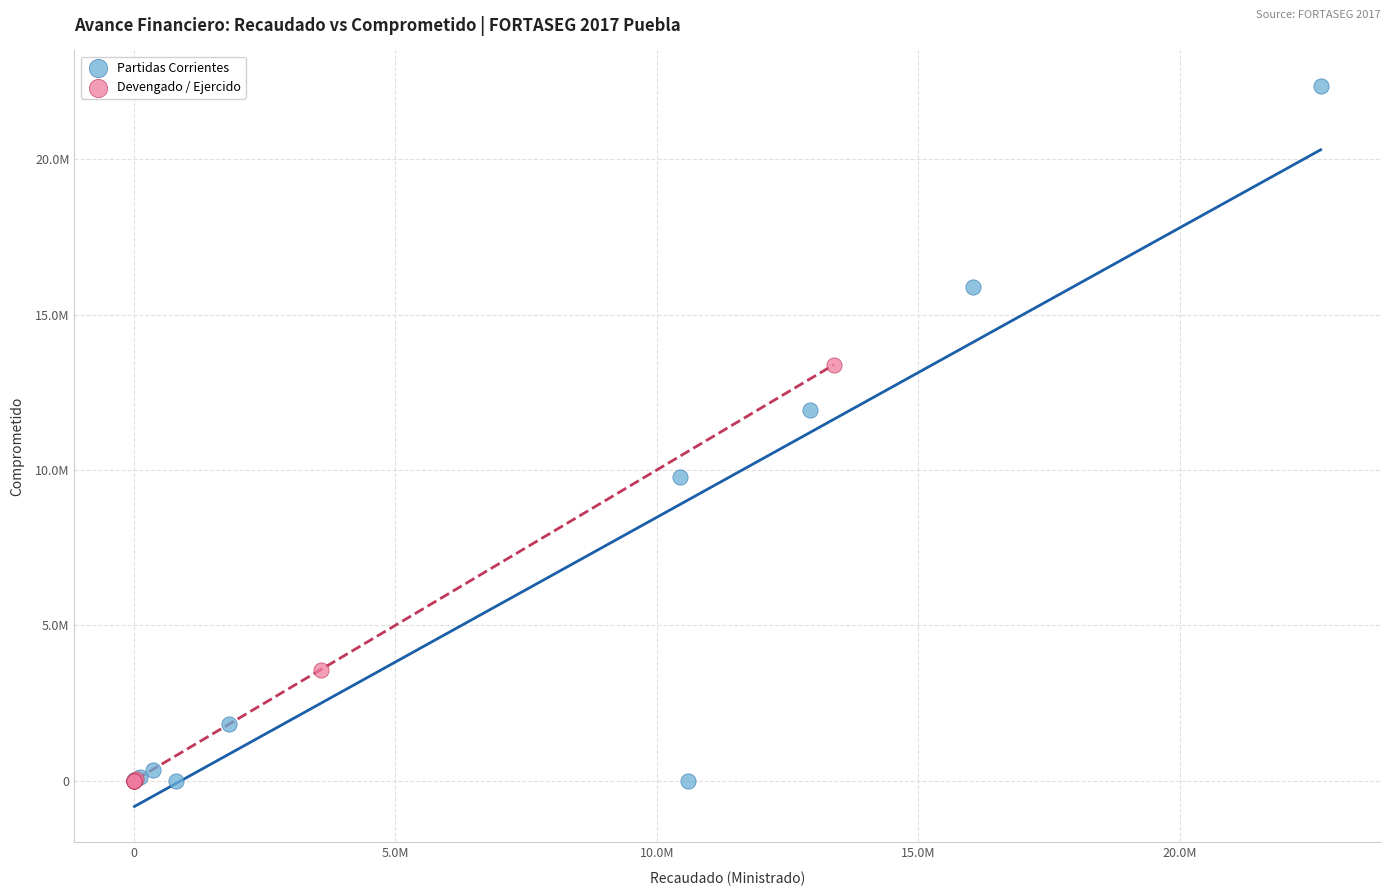

Which series has the widest spread of Y values?

Partidas Corrientes